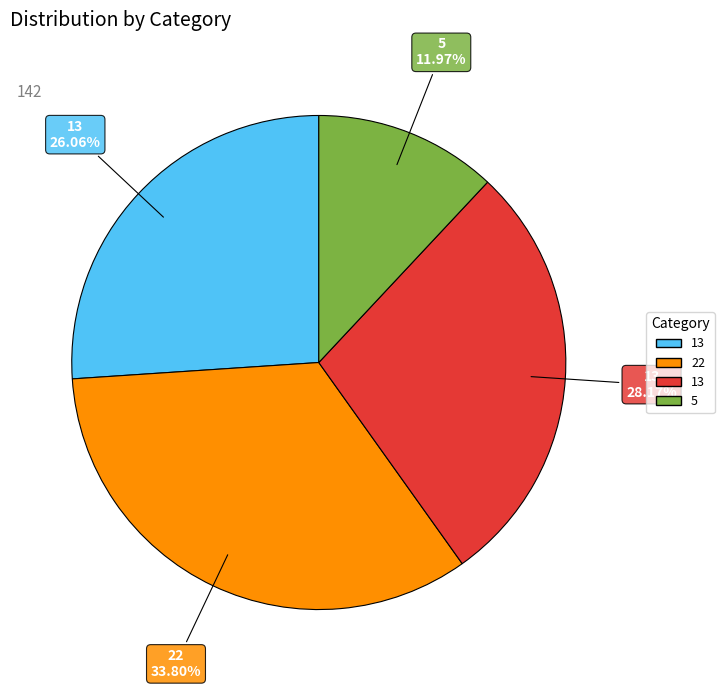

Is there any slice that represents more than half of the pie?

No